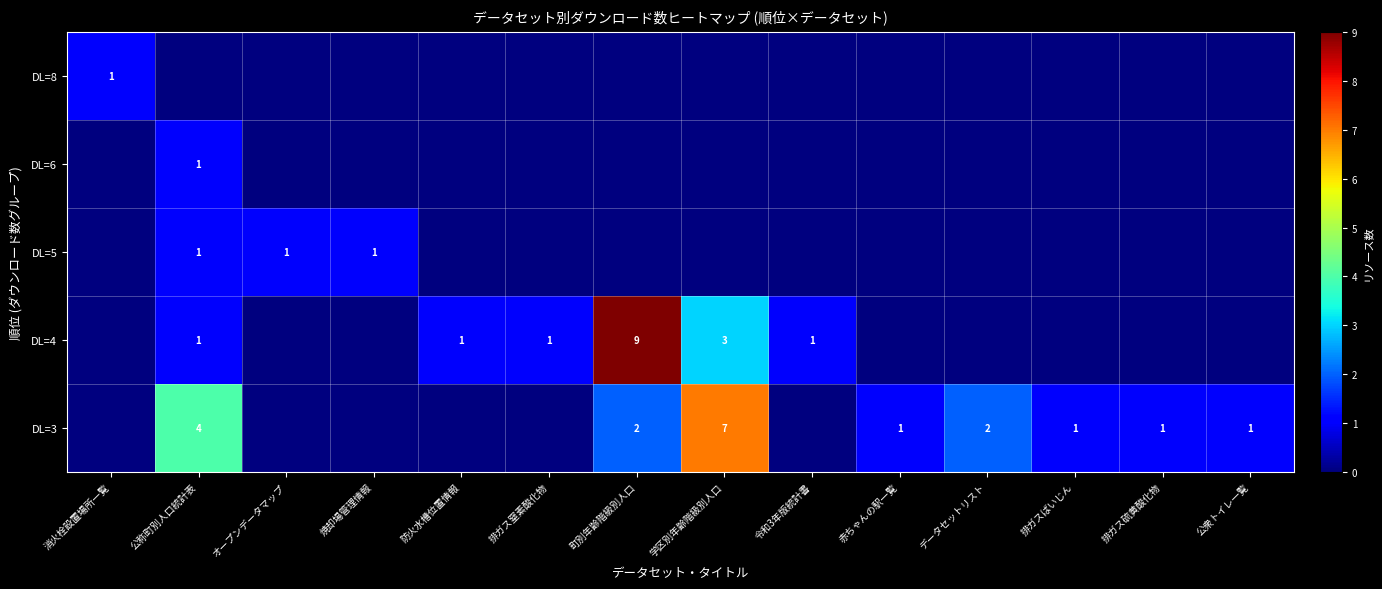

The DL=3 series shows 0 at 赤ちゃんの駅一覧. True or false?

False